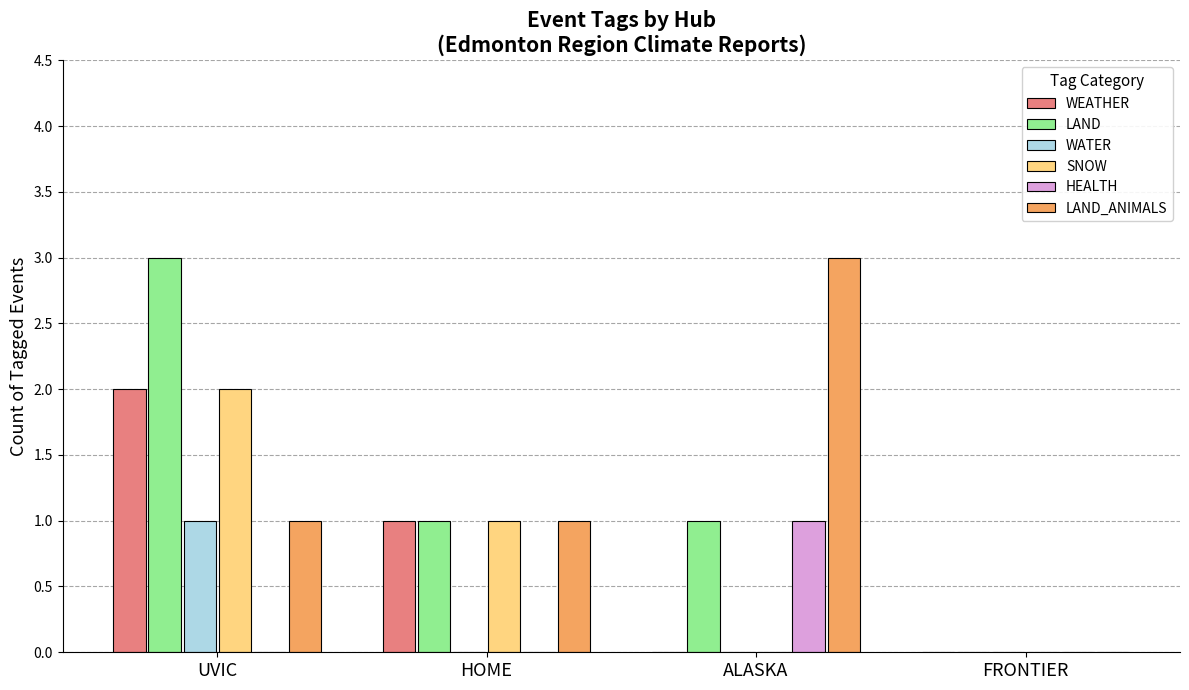

How many values in LAND_ANIMALS are above zero?

3